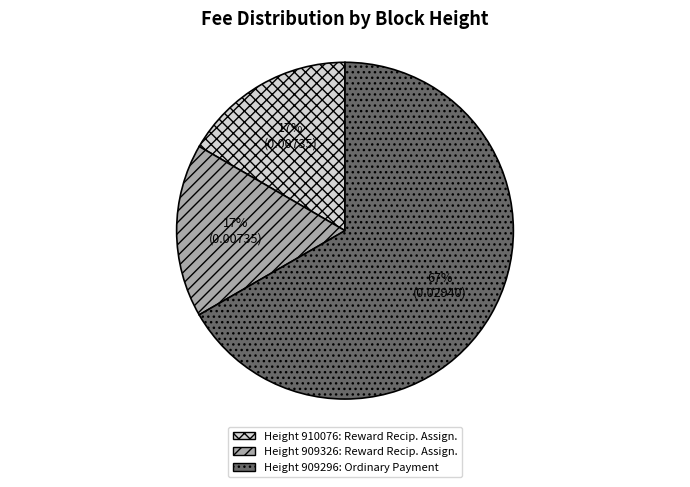

Is there any slice that represents more than half of the pie?

Yes